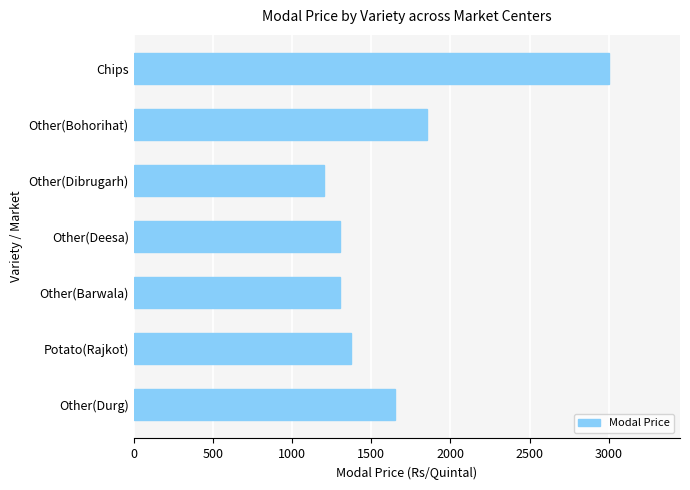

Are the bars horizontal?

Yes